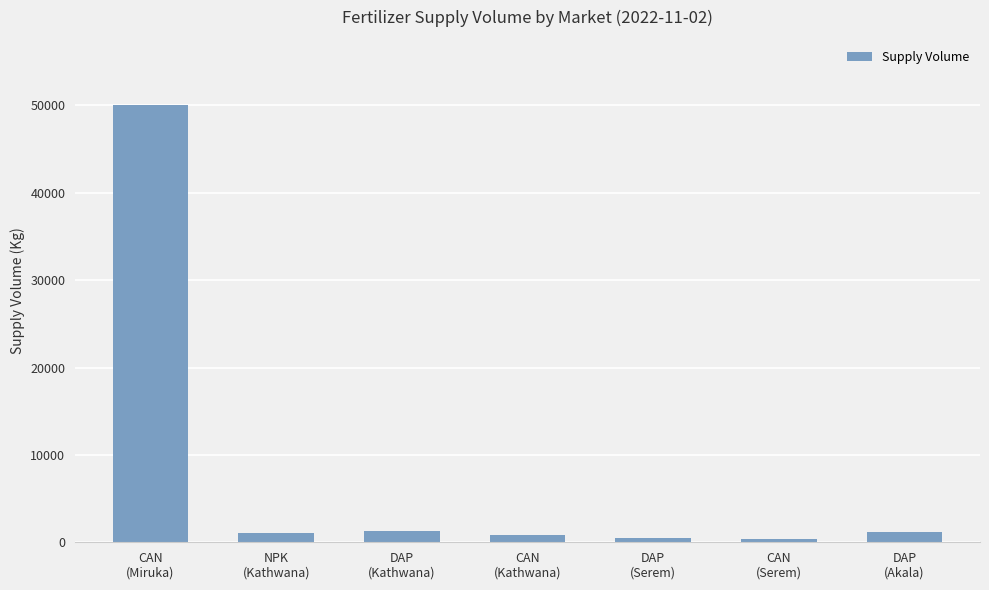

What is the greatest value displayed?

50000